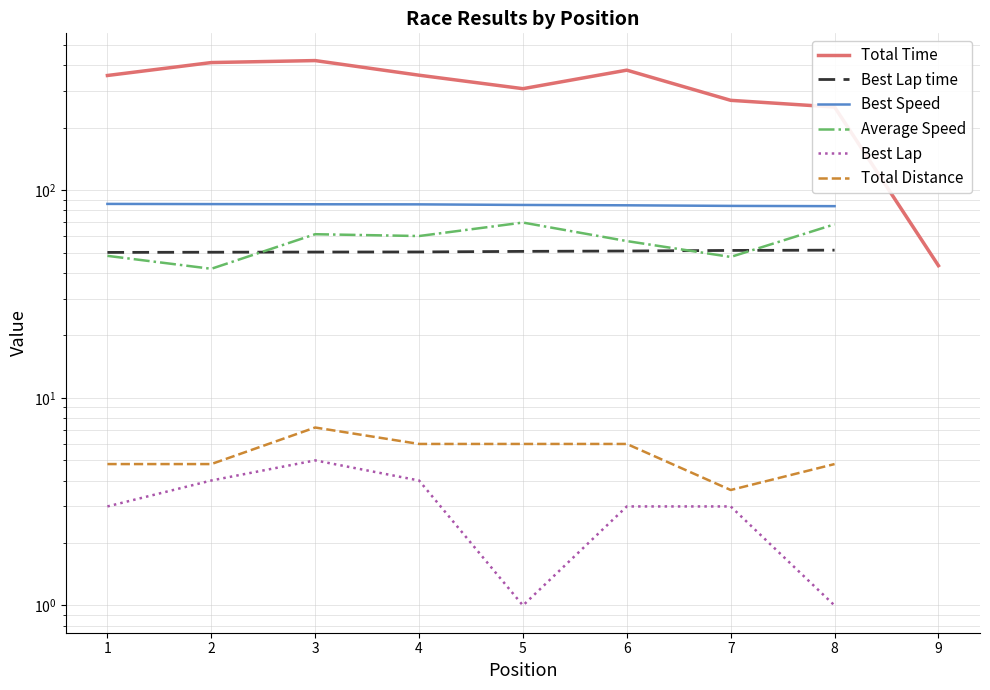

Which series has the widest spread of values?

Total Time